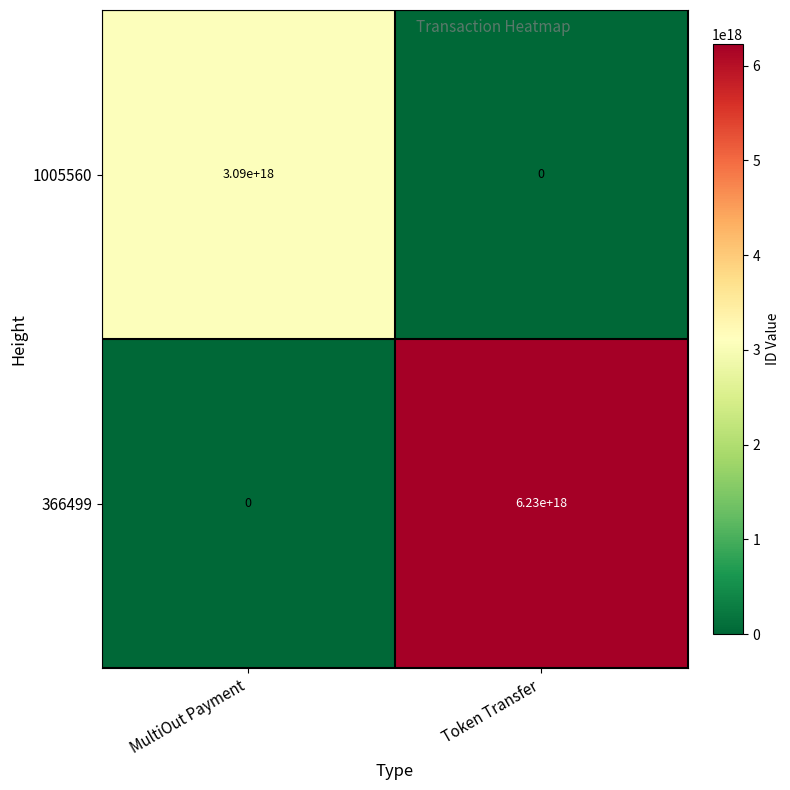

Which series changed the most between MultiOut Payment and Token Transfer?

366499